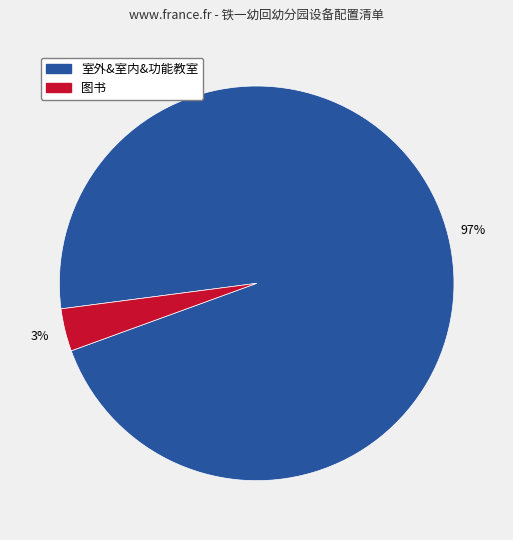

Does any single category account for the majority?

Yes